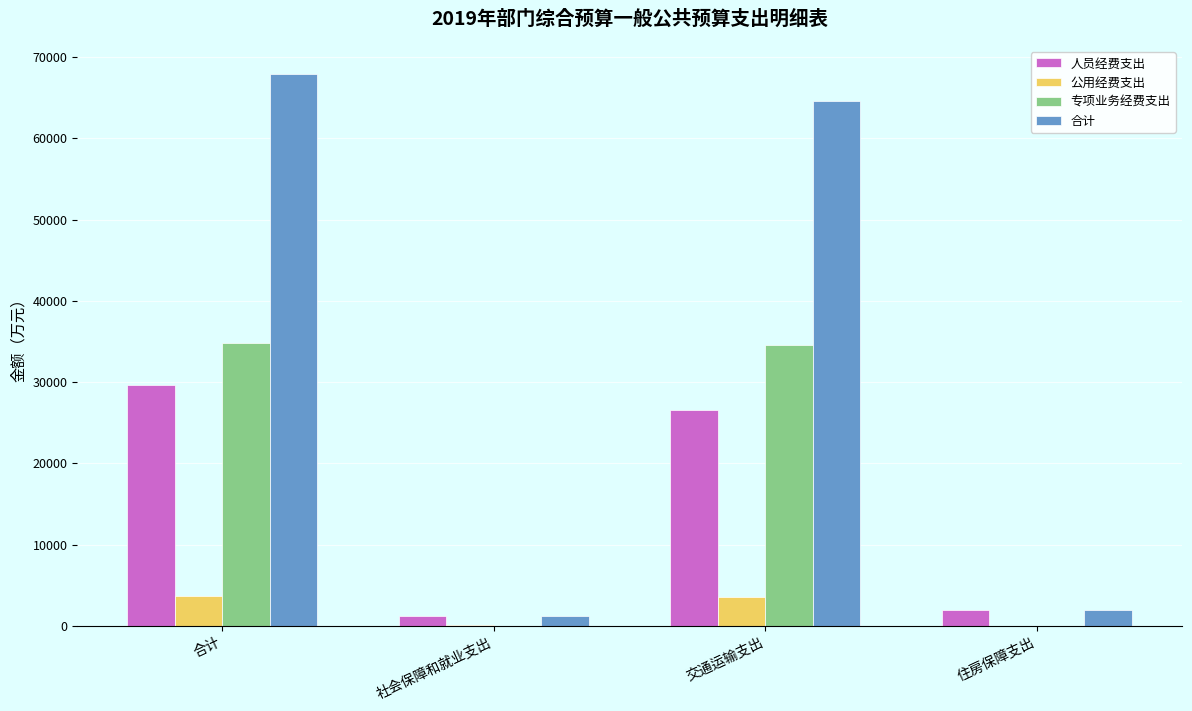

Which series has the largest total across all categories?

合计